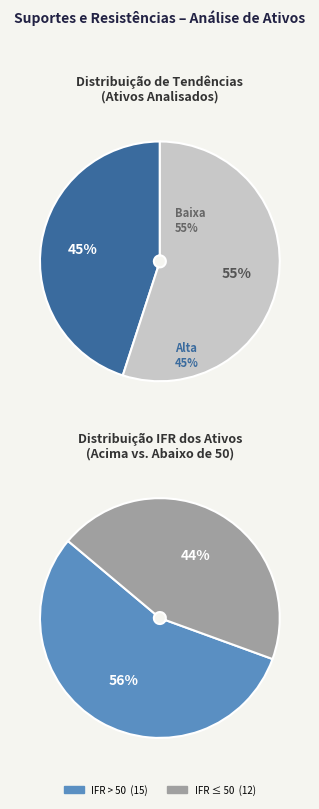

What is the largest slice in the pie chart?

Baixa